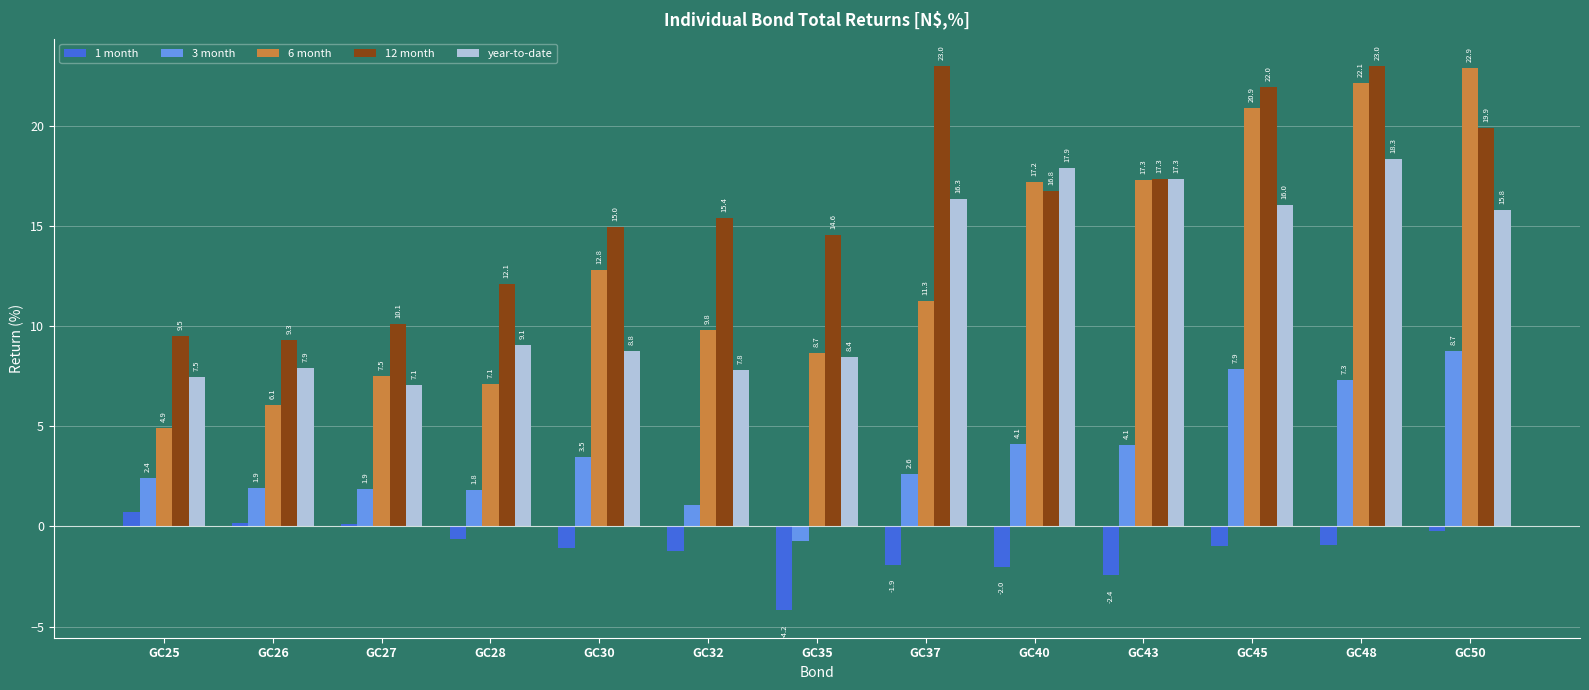

What is the greatest value displayed?

23.0